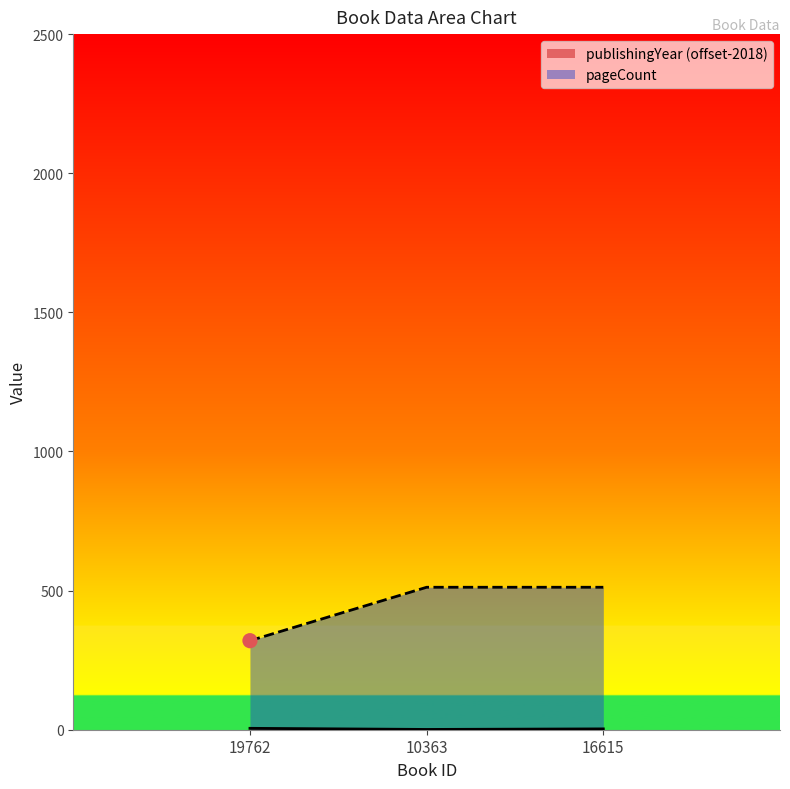

Which series reaches the minimum Y coordinate?

publishingYear